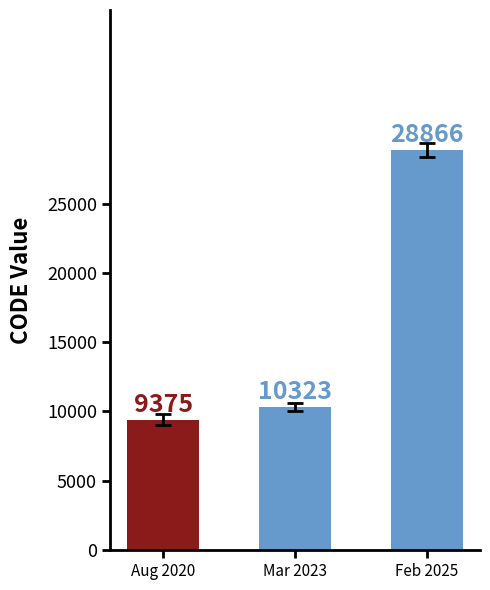

What is the smallest value displayed?

9375